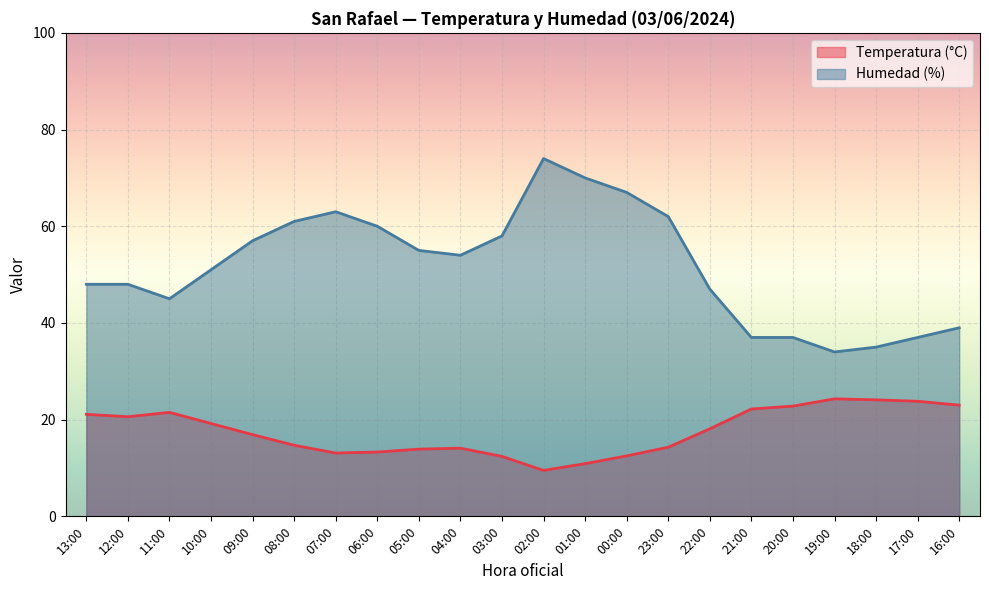

What is the maximum value shown in the chart?

74.0